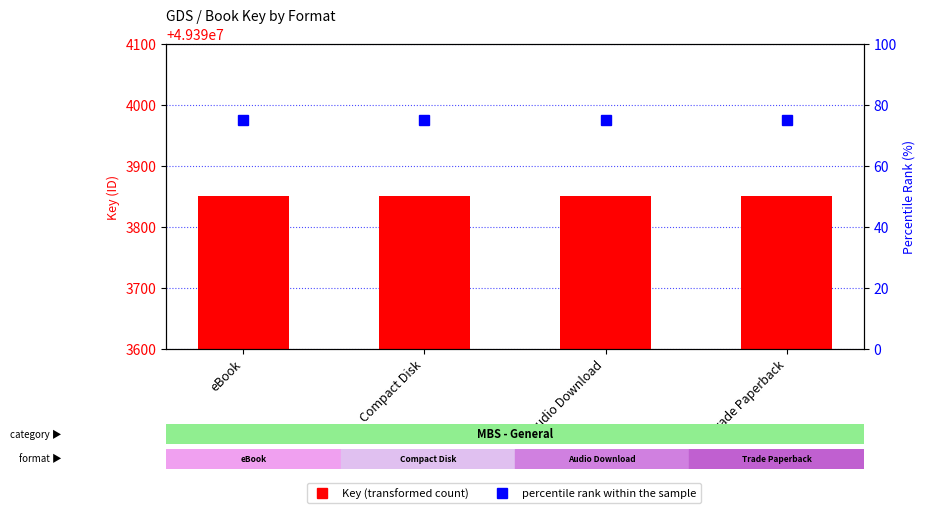

What is the lowest value of the Key series?

49393850